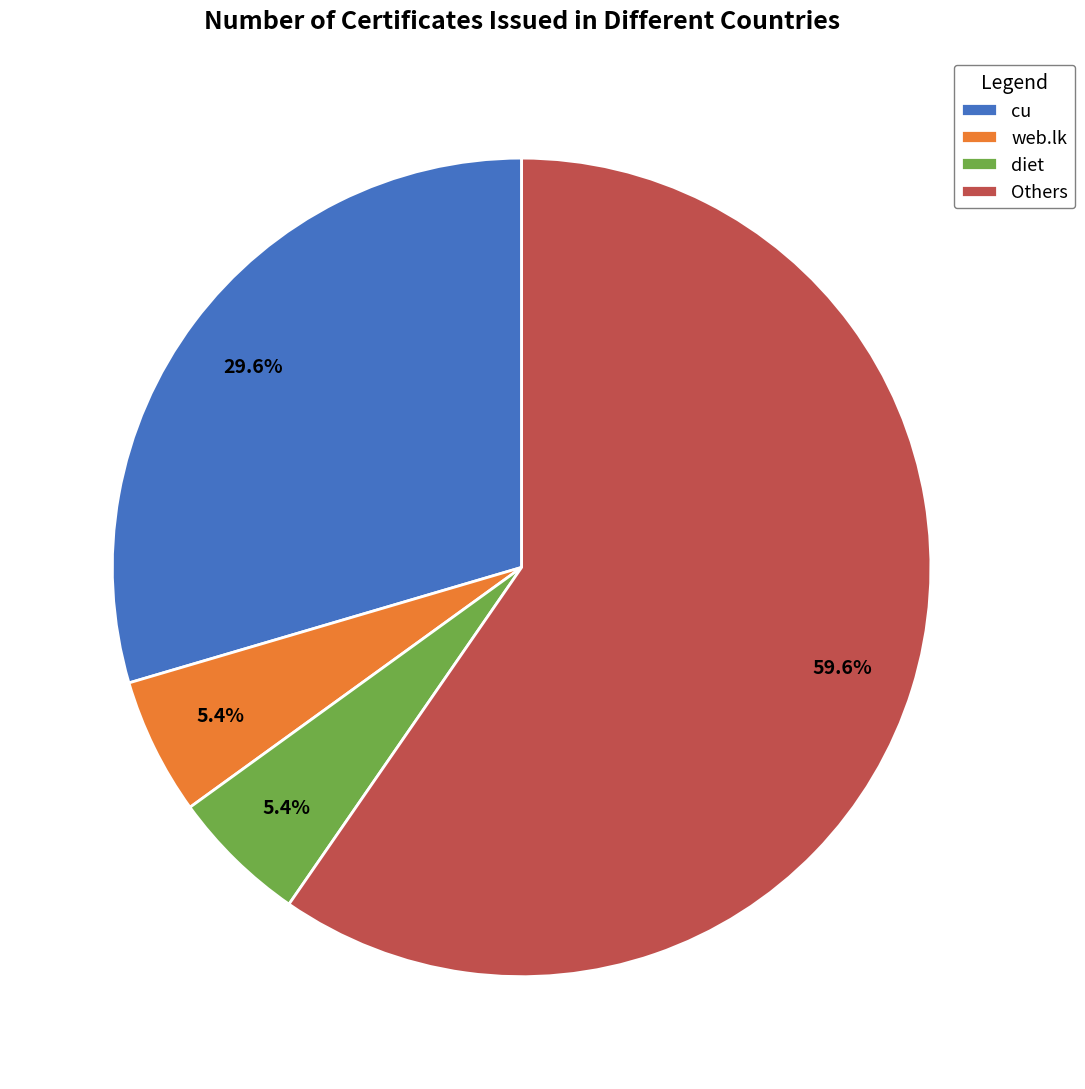

Is there any slice that represents more than half of the pie?

Yes